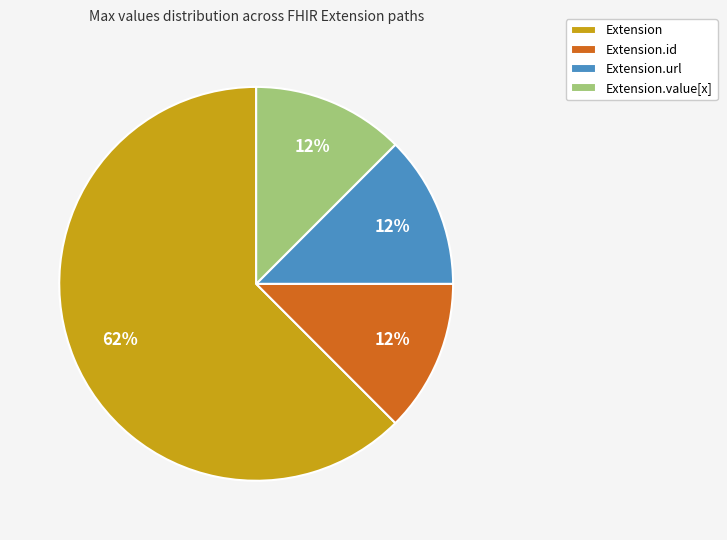

Approximately how many times larger is the value at Extension.url compared to Extension.id?

1.0